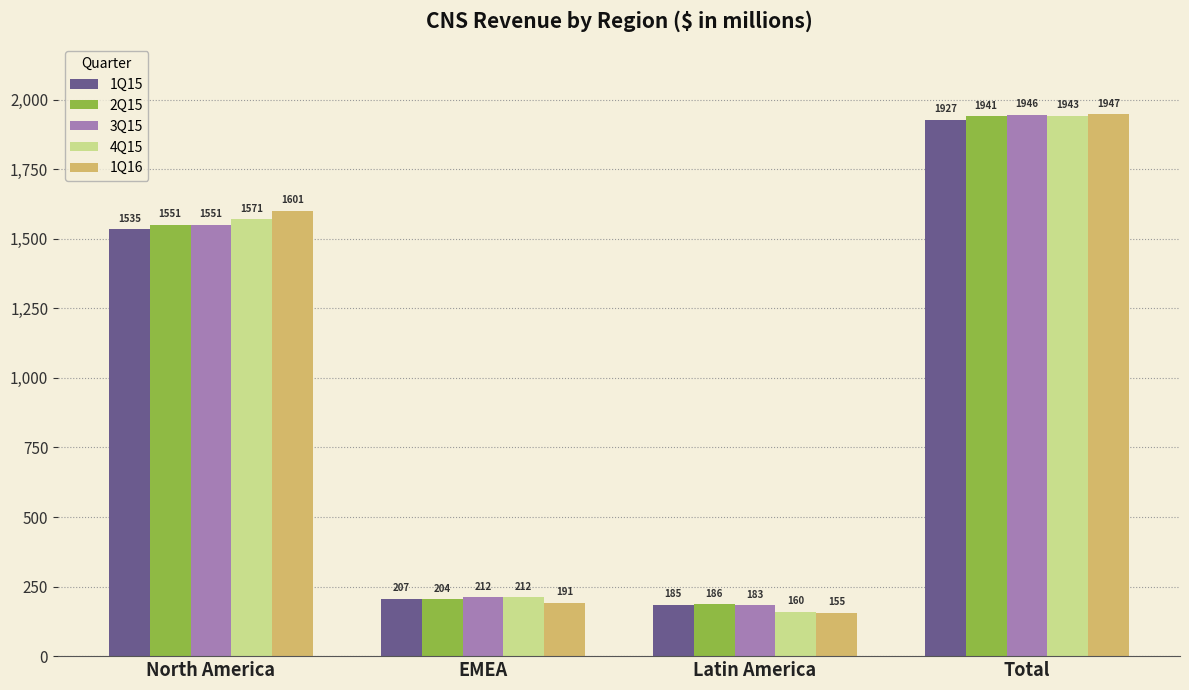

What is the total value across all series at Latin America?

869